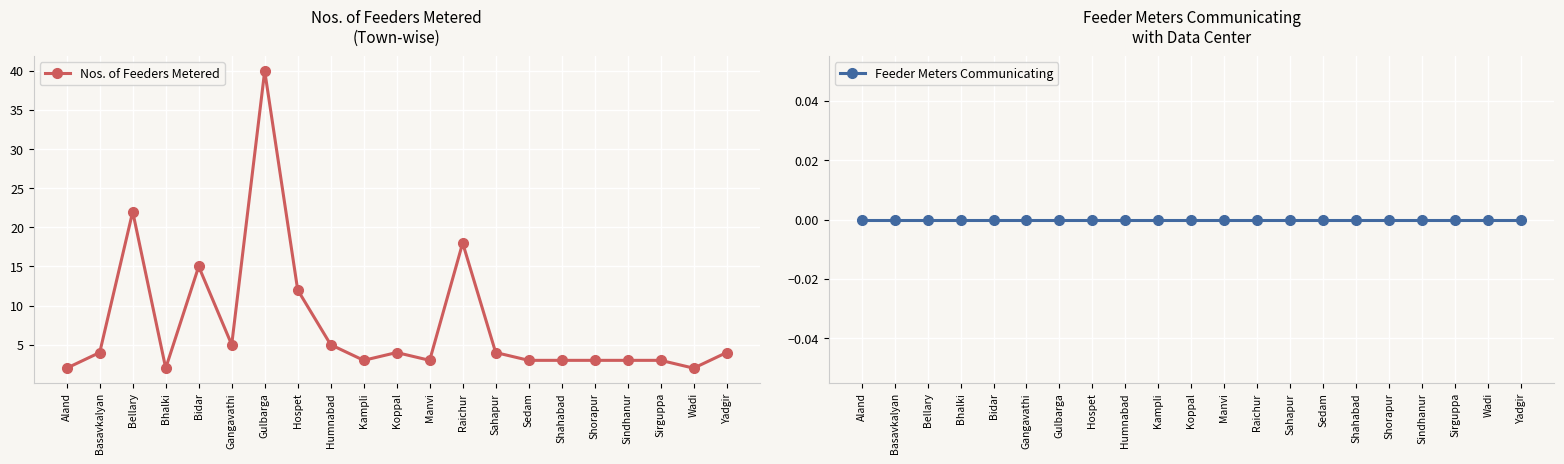

Reading left to right, list all the values displayed in this chart.

Nos. of Feeders Metered: 2	4	22	2	15	5	40	12	5	3	4	3	18	4	3	3	3	3	3	2	4
Feeder Meters Communicating: 0	0	0	0	0	0	0	0	0	0	0	0	0	0	0	0	0	0	0	0	0